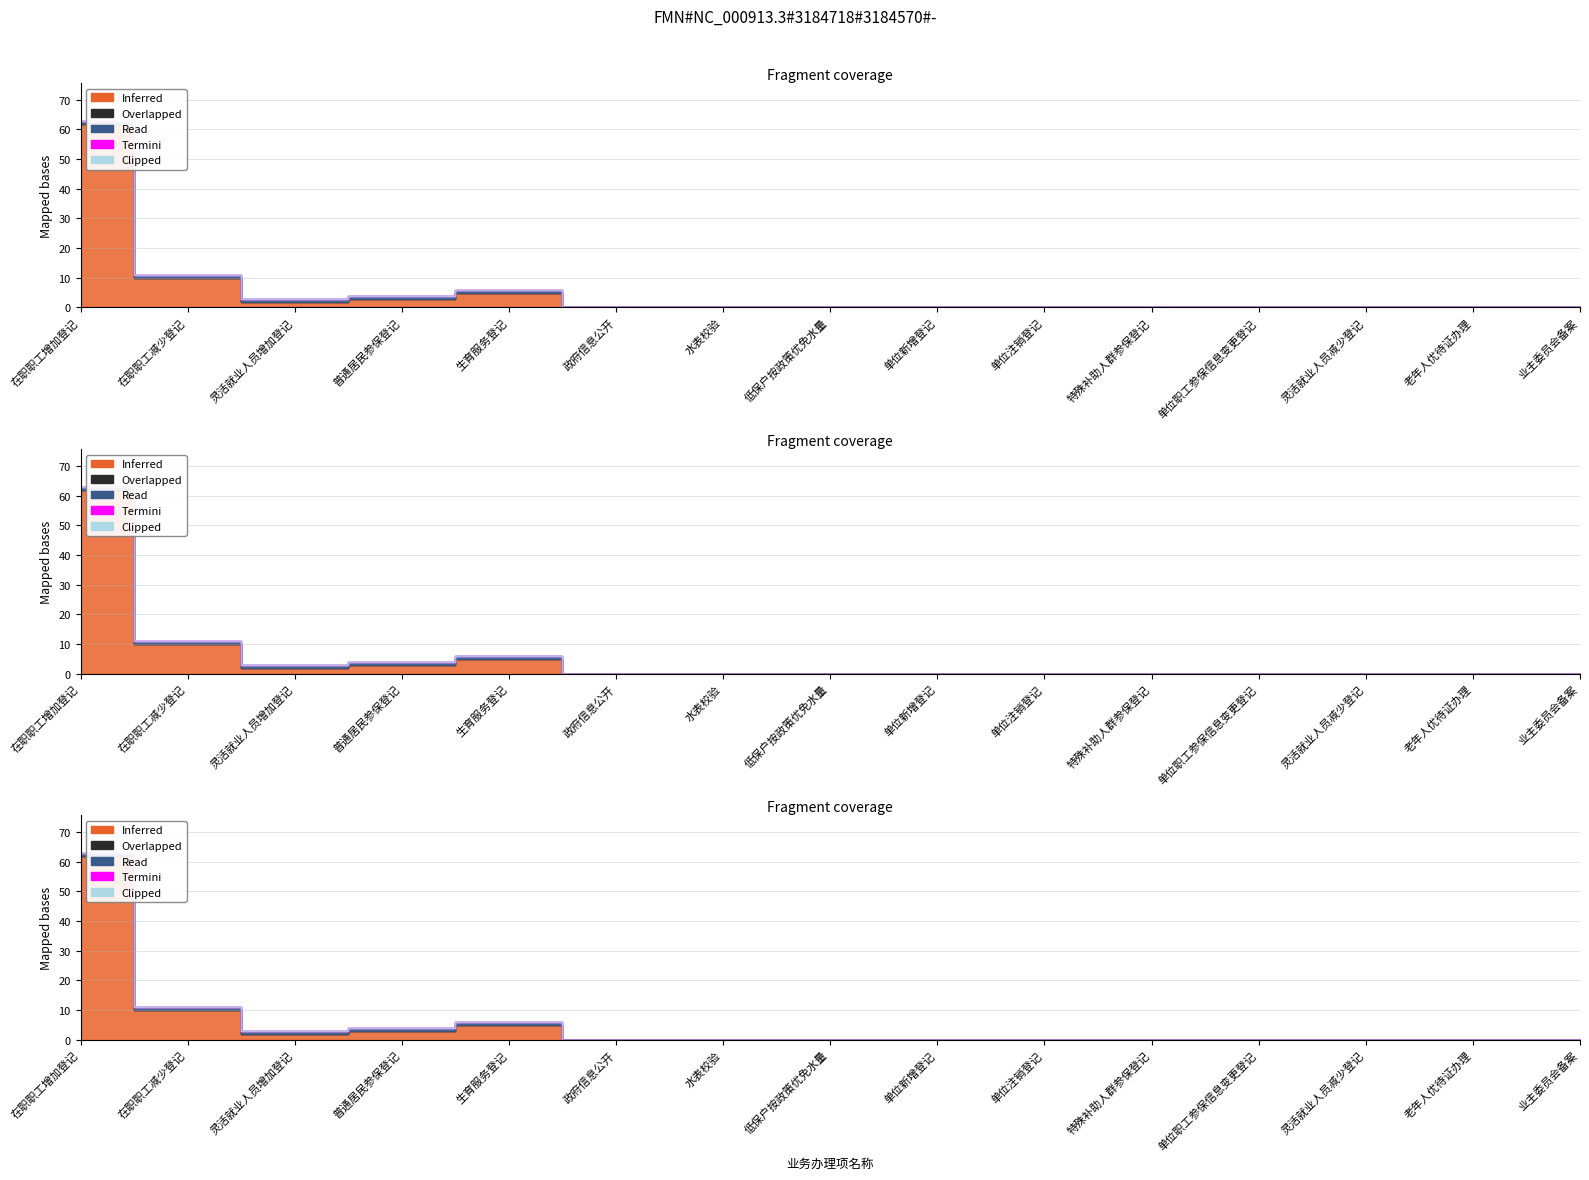

What is the label of the 1st point from the left?

在职职工增加登记